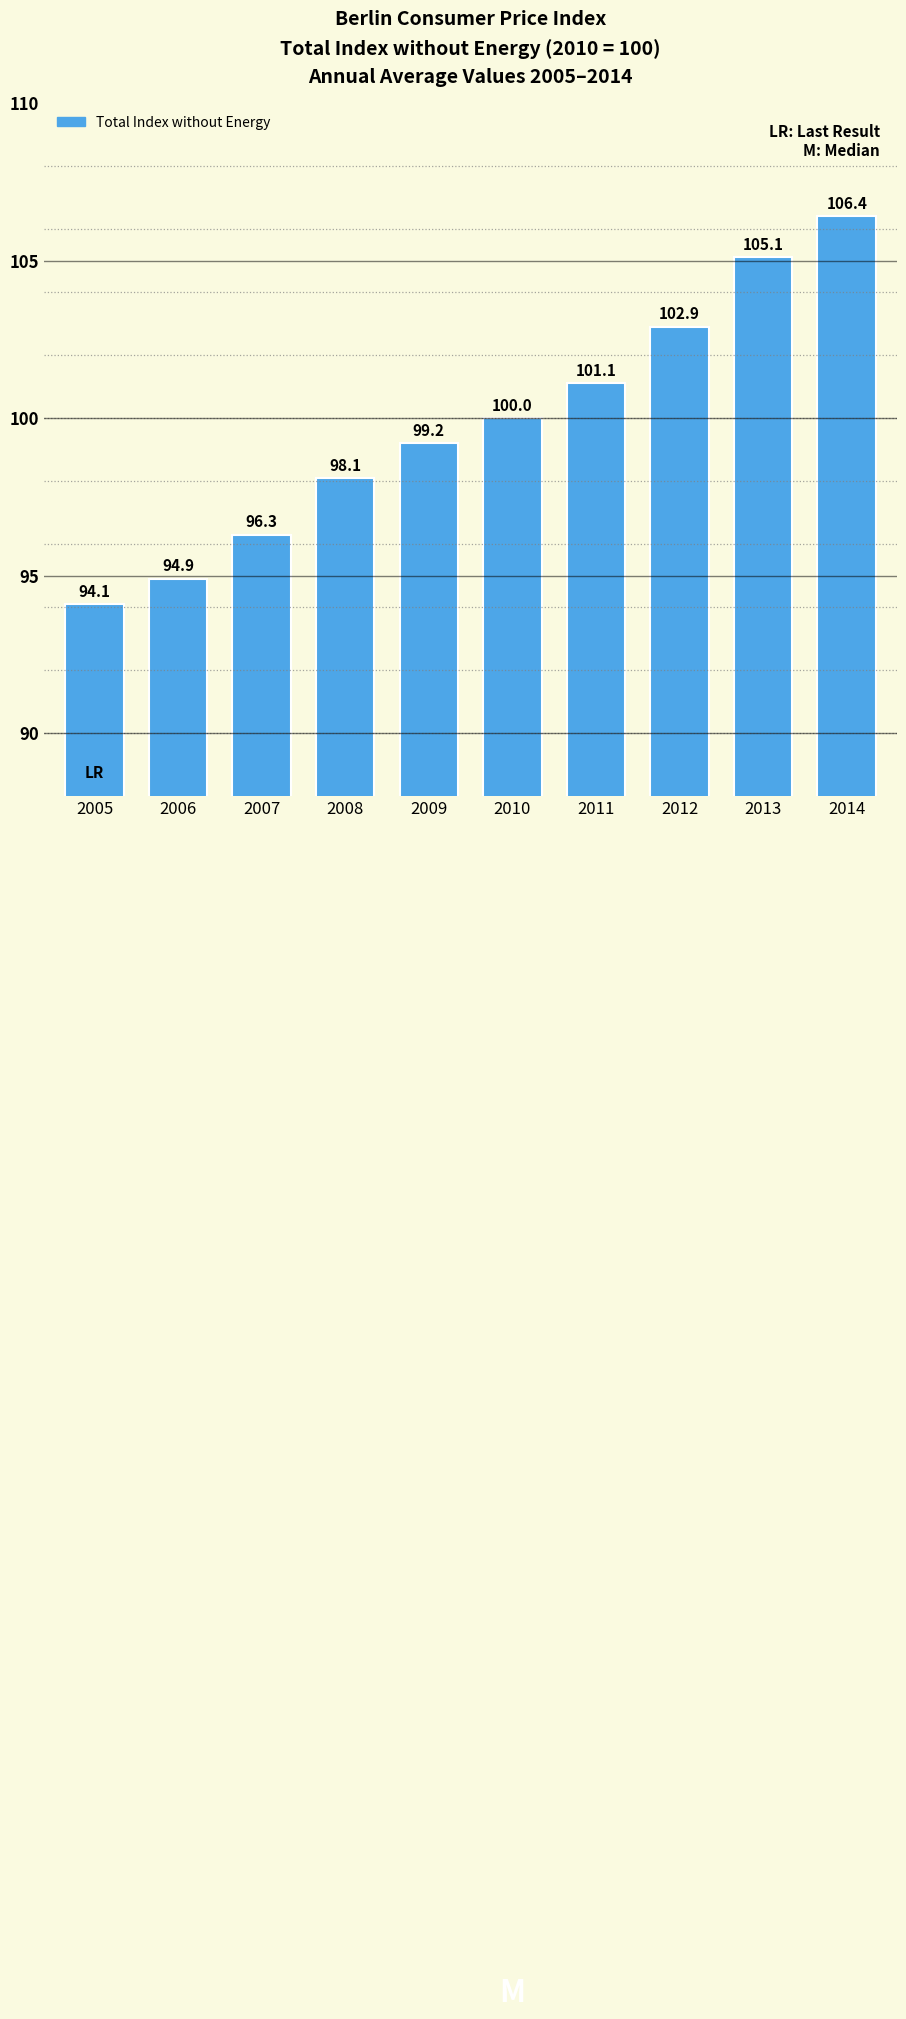

Reading left to right, list all the values displayed in this chart.

2005=94.1	2006=94.9	2007=96.3	2008=98.1	2009=99.2	2010=100.0	2011=101.1	2012=102.9	2013=105.1	2014=106.4